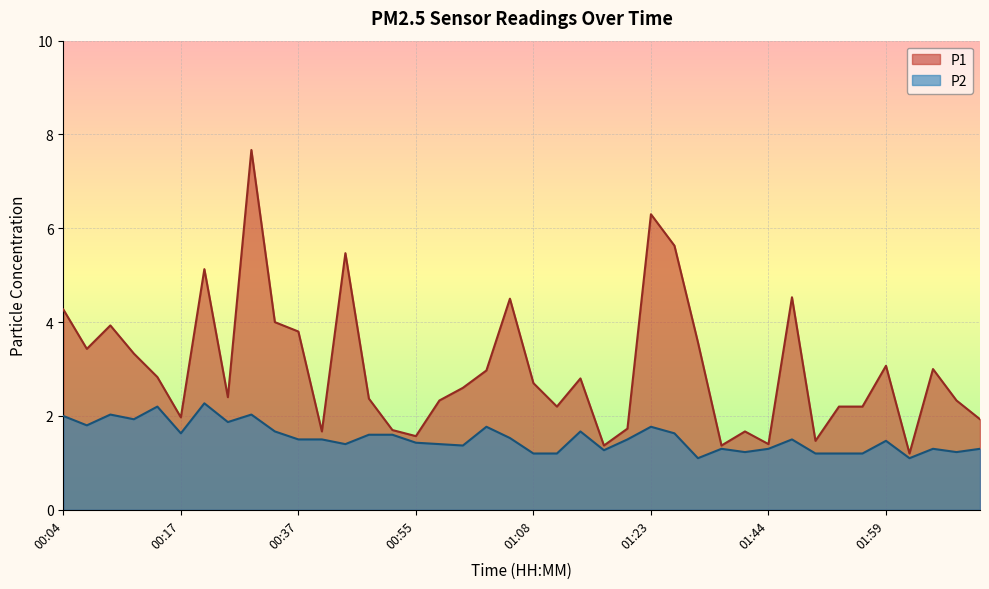

Is it true that P1 equals 3.3 at 00:12?

True